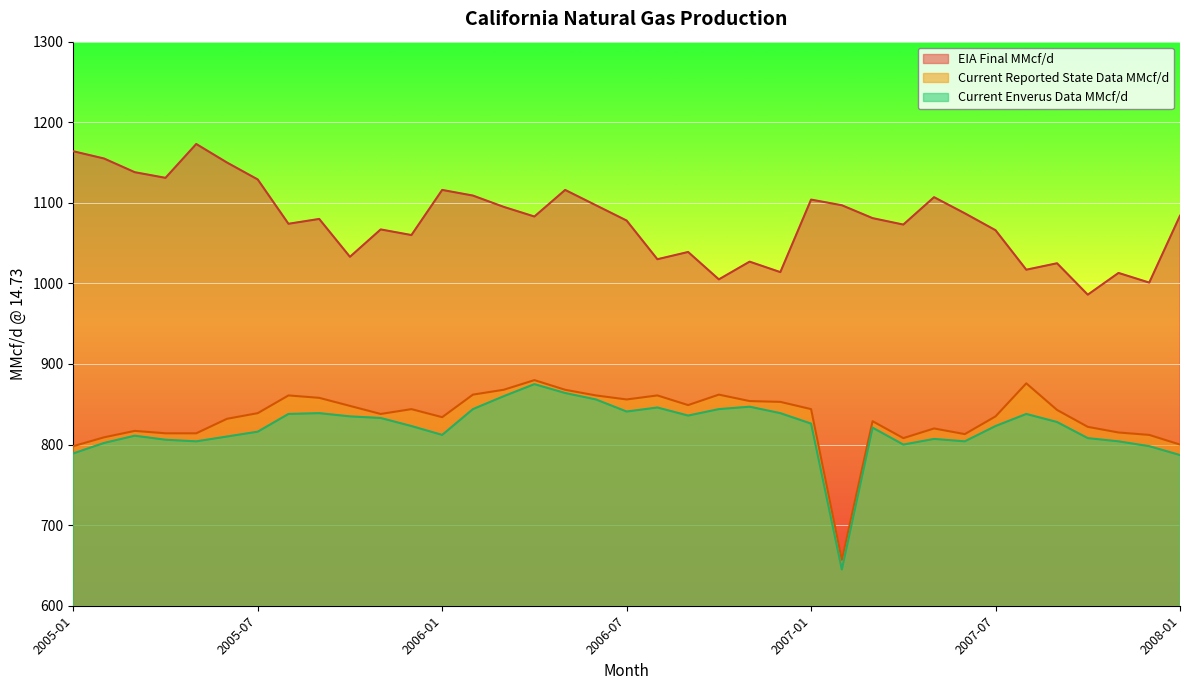

What is the spread (max minus min) of values at 2006-07?

237